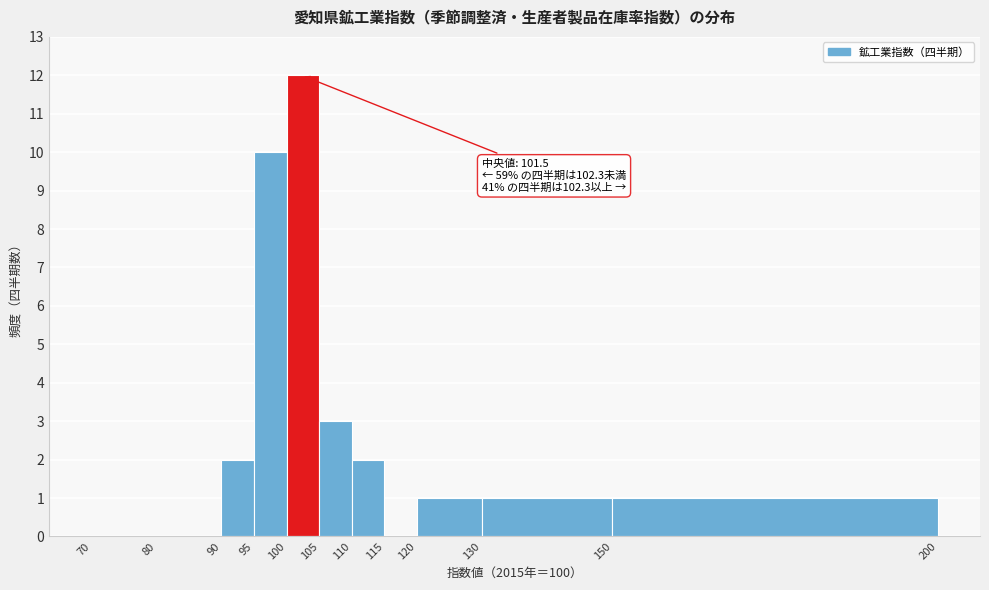

Which range on the x-axis has the tallest bar?

100 to 105